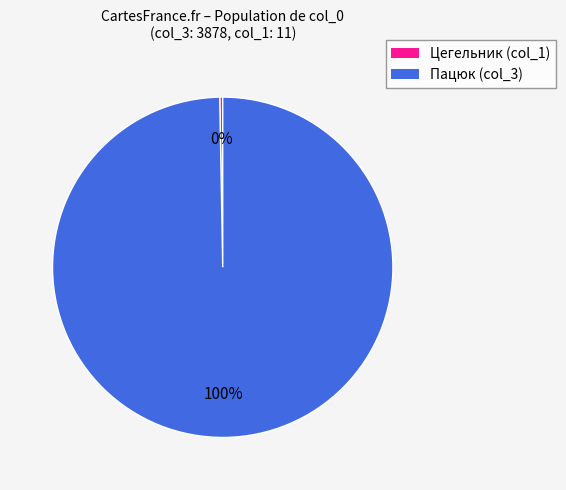

Combined, do Цегельник (col_1) and Пацюк (col_3) account for over 50%?

Yes